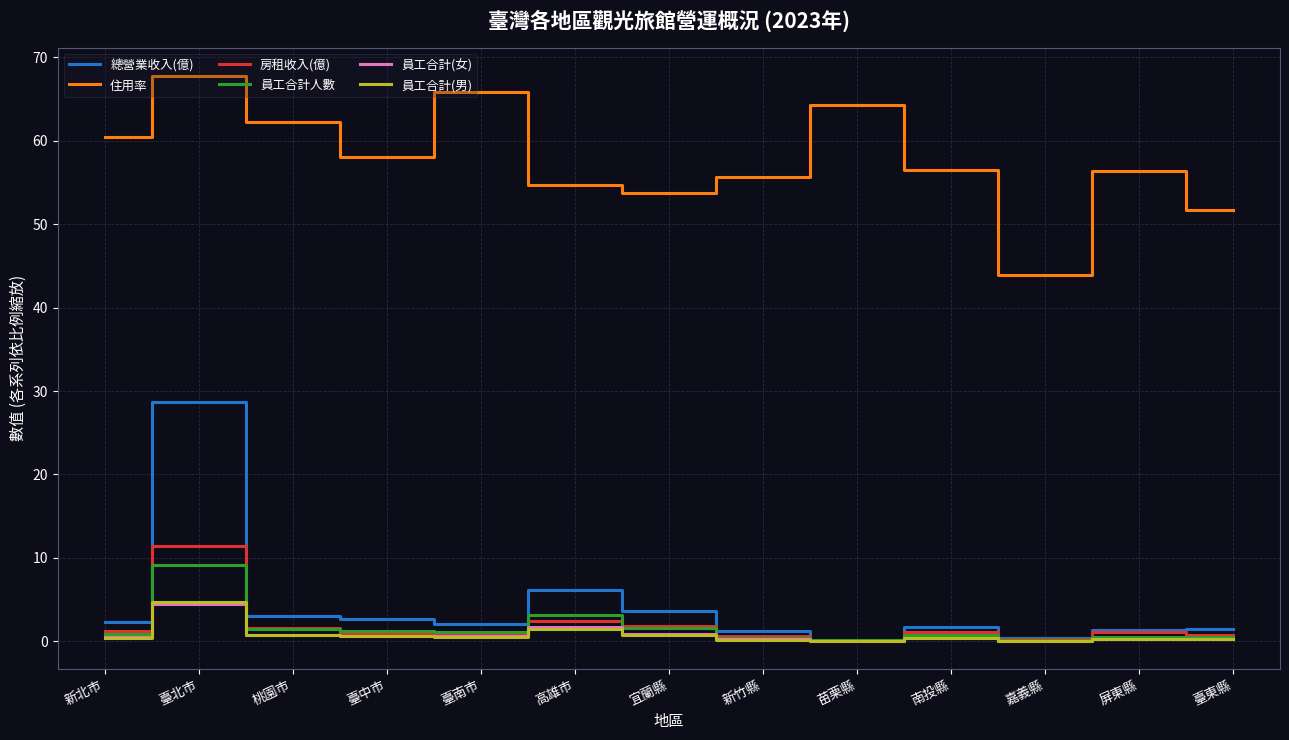

What is the sum of the 員工合計人數 values at 新竹縣 and 臺中市?

1.6